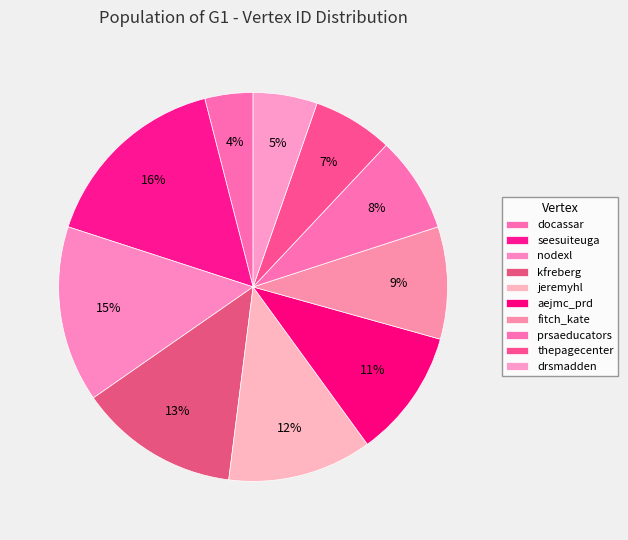

How many slices are in this pie chart?

10